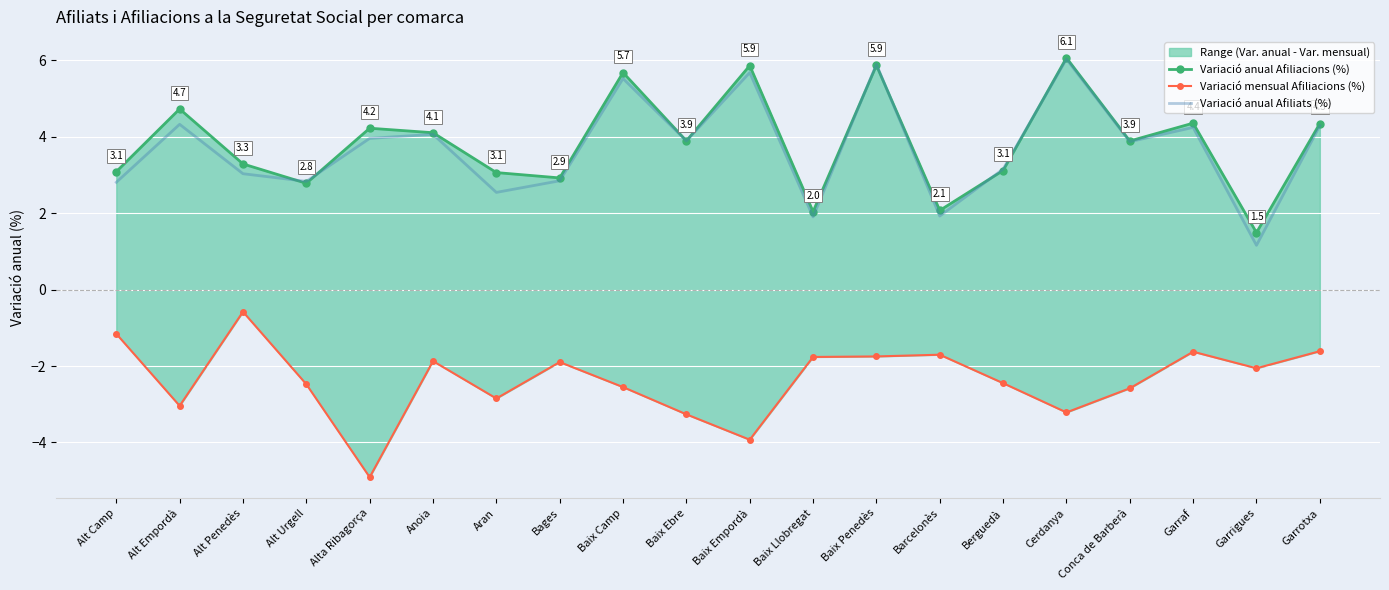

At which label does Variació anual Afiliacions (%) first exceed 3?

Alt Camp